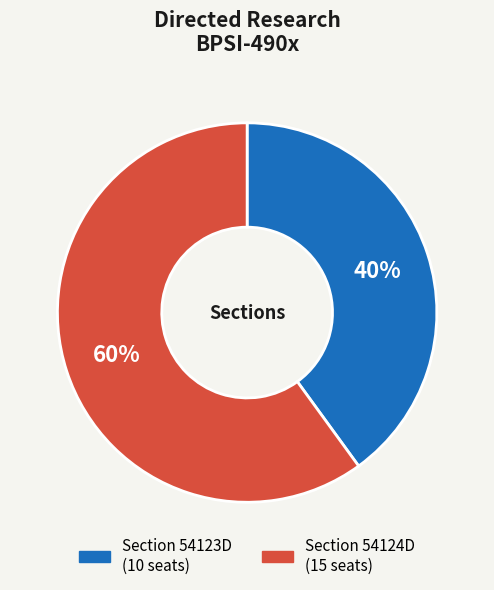

How many segments does this pie chart have?

2